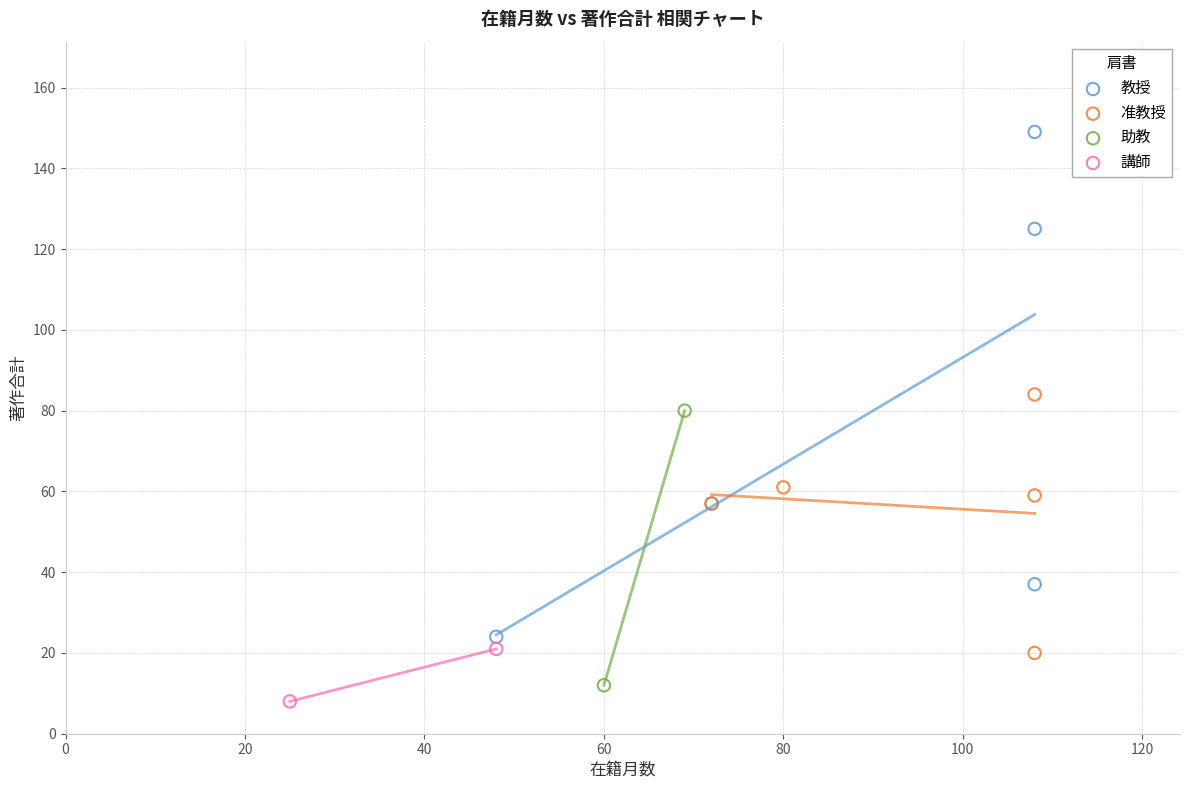

What are all the series names shown in the legend?

教授, 准教授, 助教, 講師